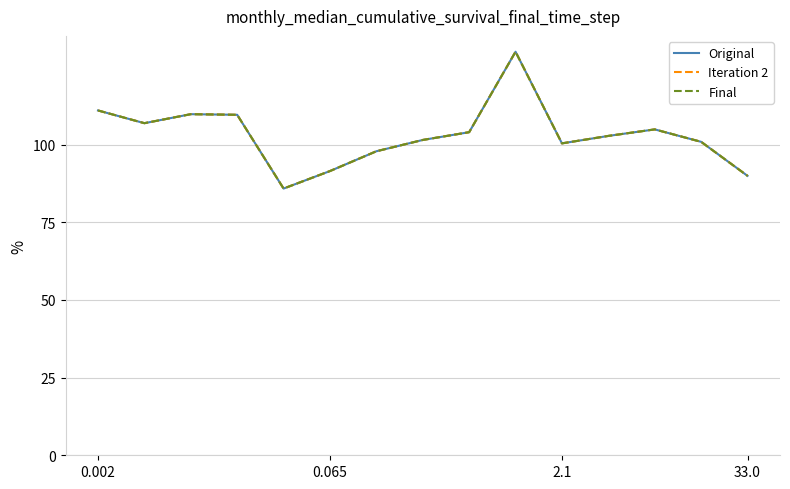

Is this an area chart (filled region under the line)?

No